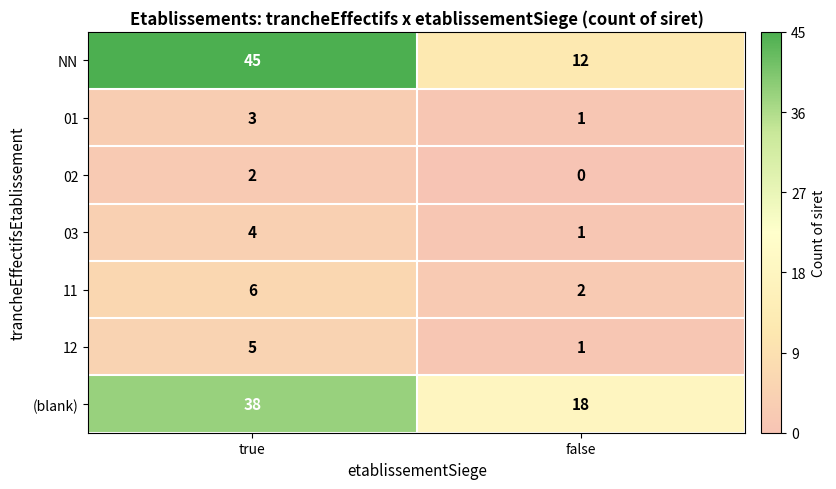

What is the total value across all series at false?

35